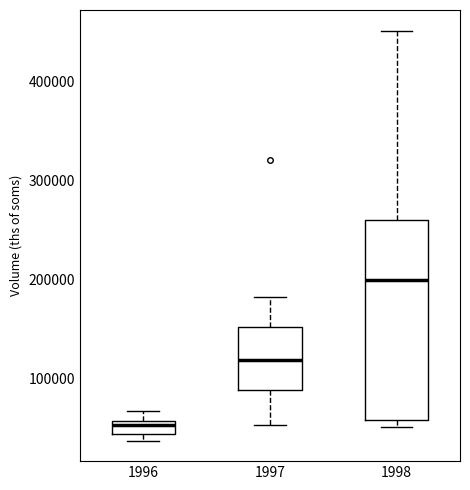

Which box is the tallest, from its lower edge to its upper edge?

1998